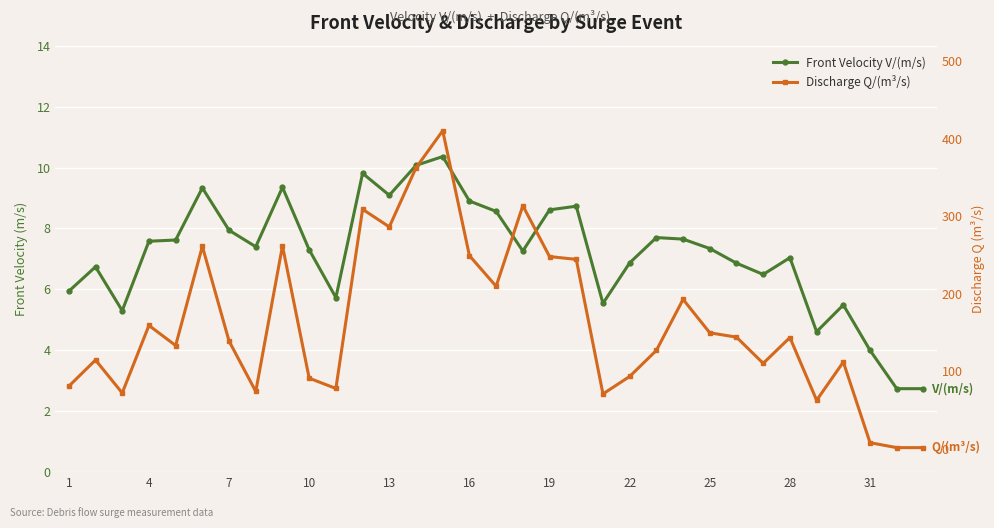

What is the greatest value displayed?

410.3